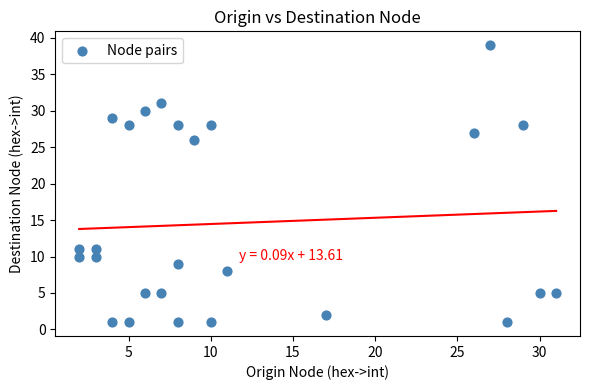

What is the range of X values (max minus min)?

29